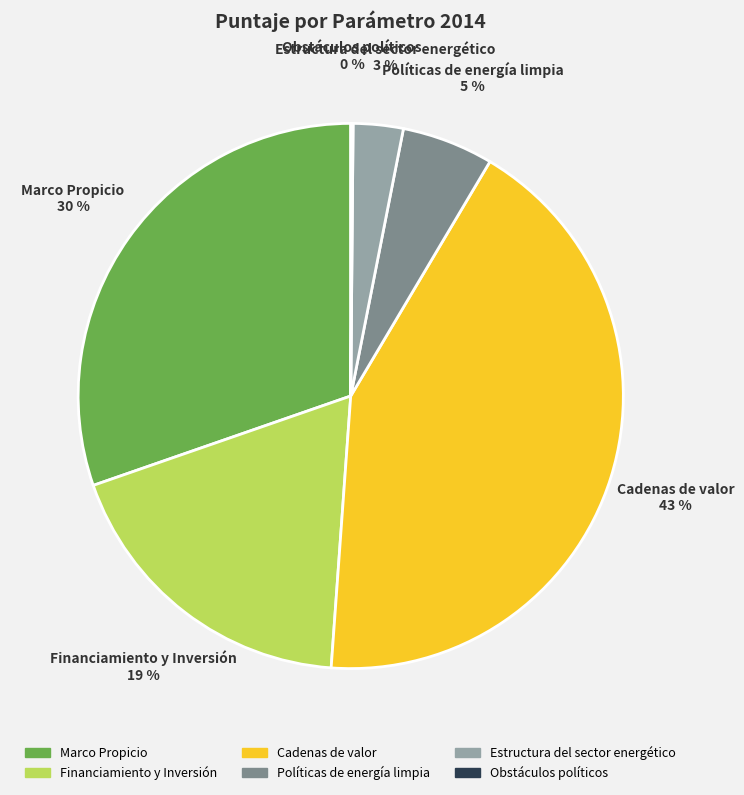

Is there any slice that represents more than half of the pie?

No